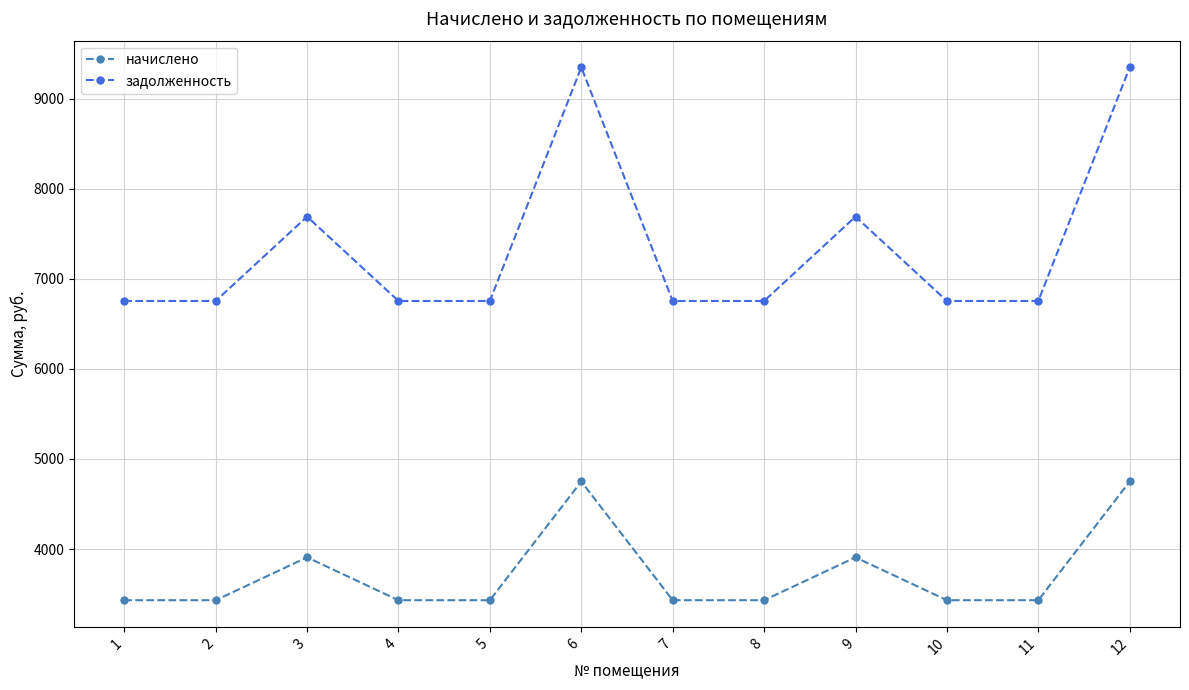

What value does the начислено series have at 9?

3907.8